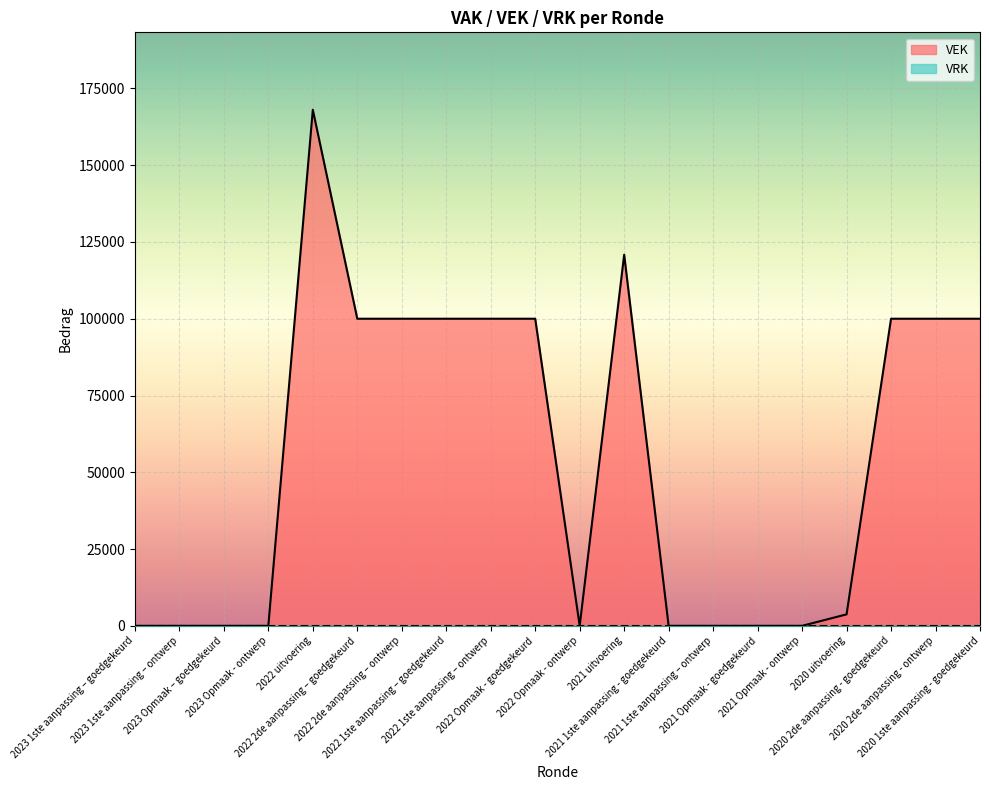

At which category does the chart reach its peak across all series?

2022 uitvoering